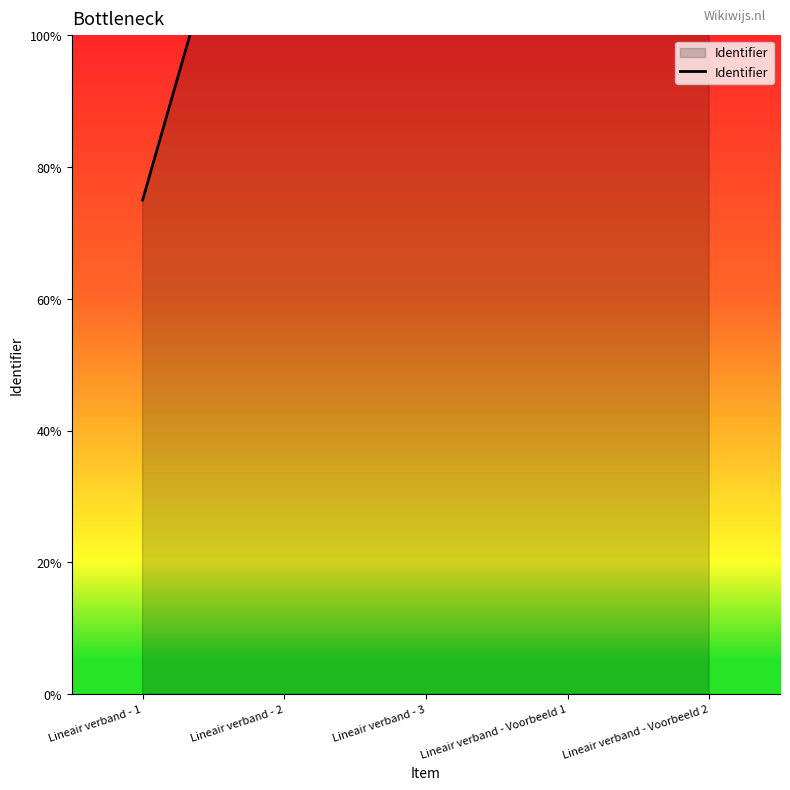

Read the value at Lineair verband - 3.

2707610